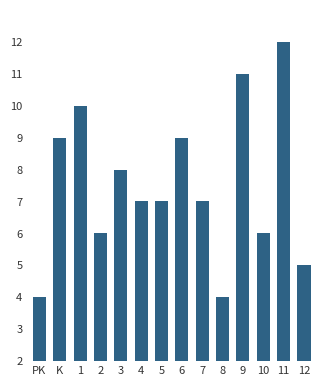

What is the difference between the maximum and minimum values?

8